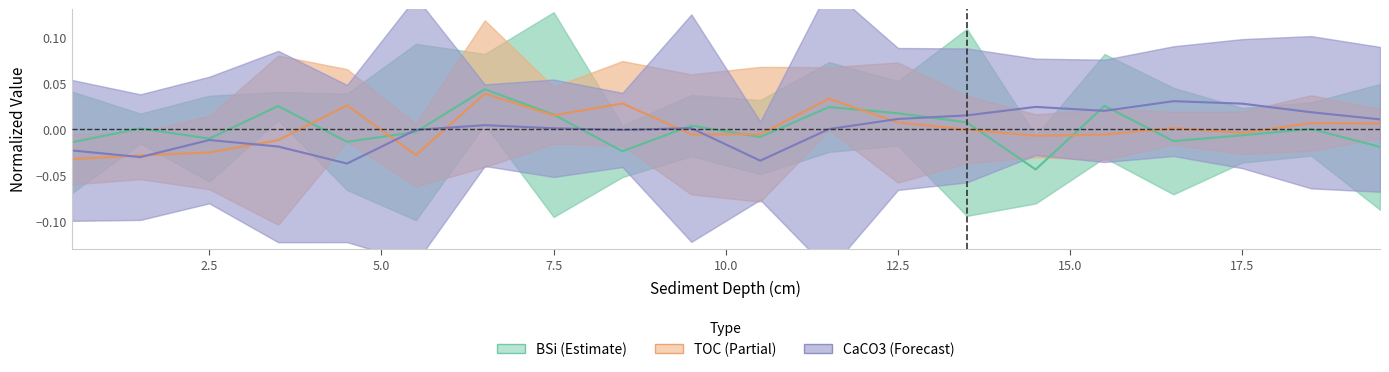

Does the chart have visible grid lines?

No